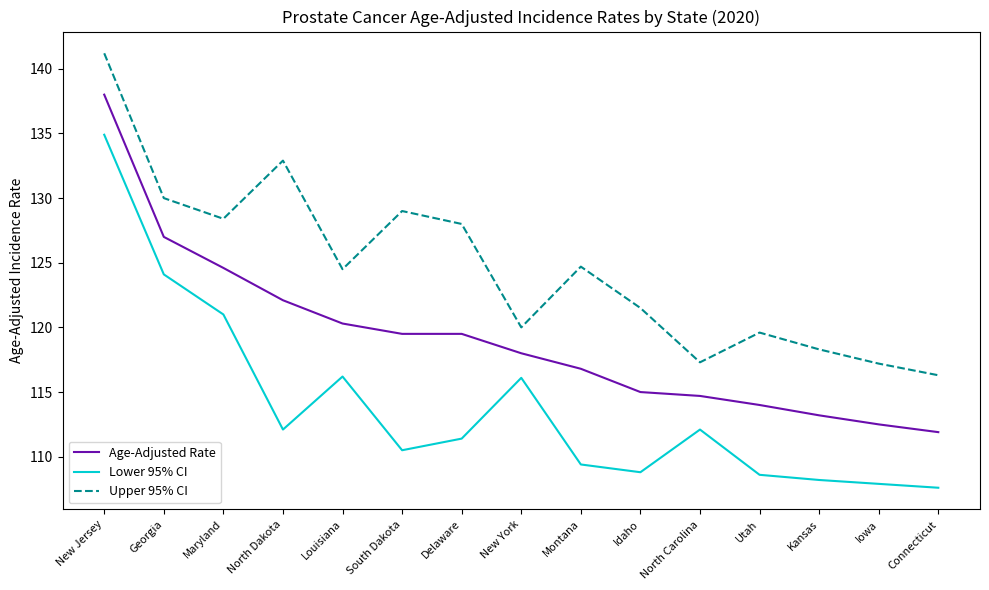

Read the Lower 95% CI value at Delaware.

111.4